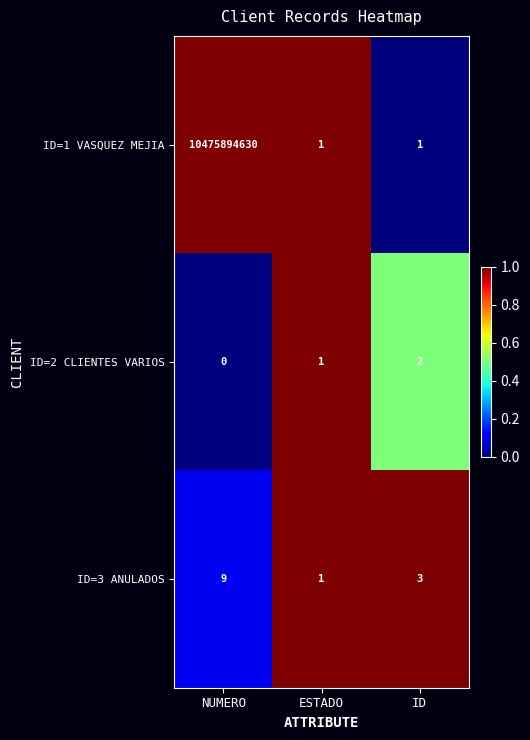

Rank the series by their maximum value, from highest to lowest.

ID=1 VASQUEZ MEJIA, ID=3 ANULADOS, ID=2 CLIENTES VARIOS